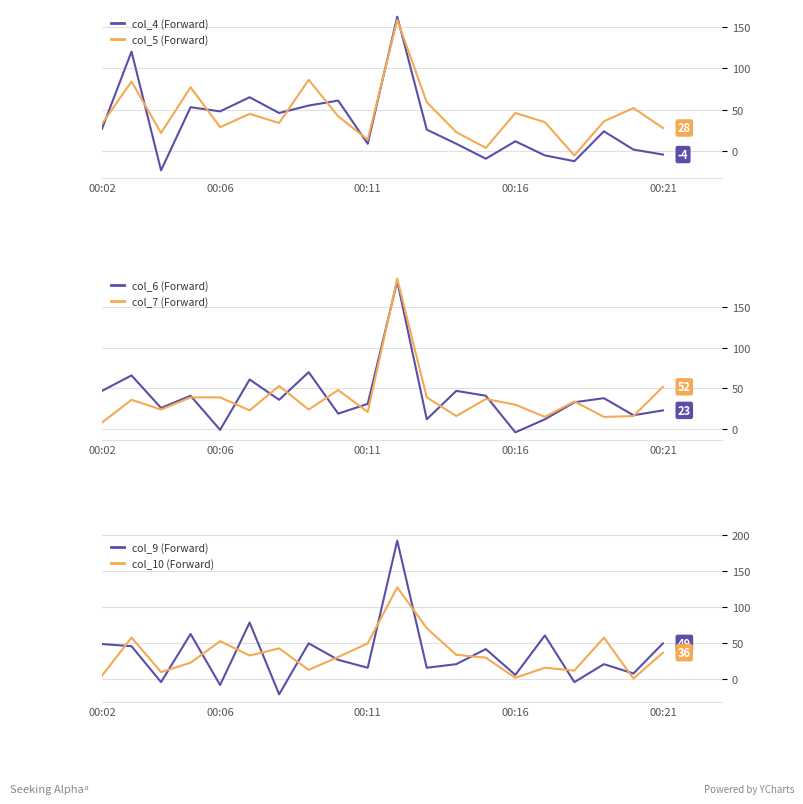

Is it true that col_4 (Forward) equals 12 at 00:16?

True